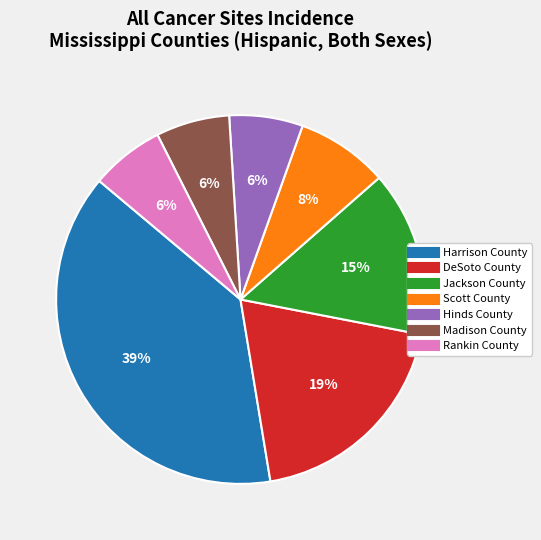

Does Hinds County account for over 50% of the chart?

No